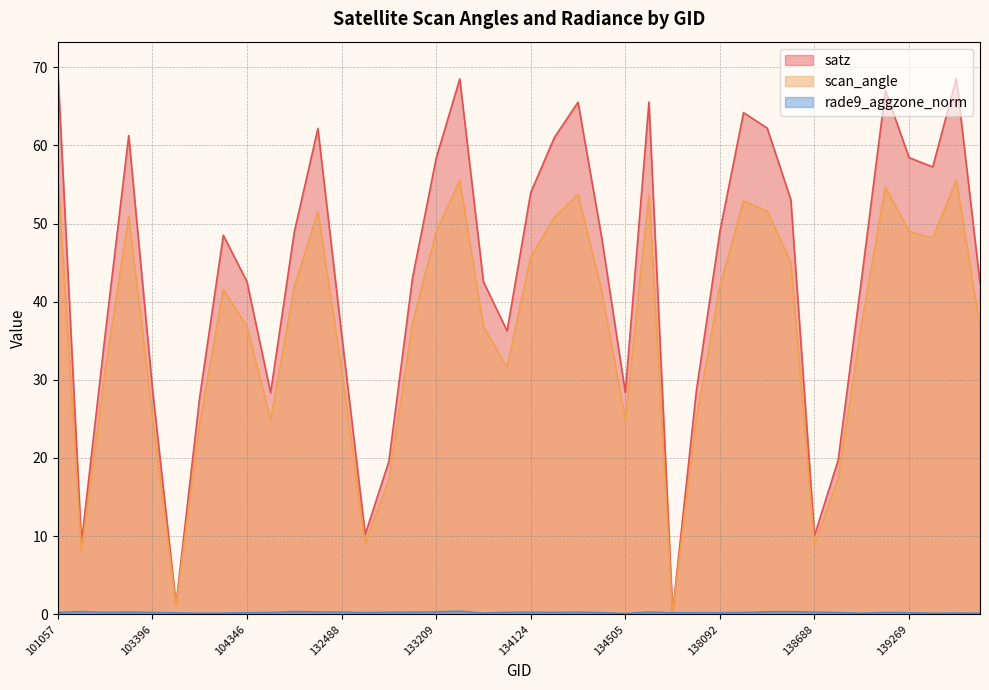

What is the difference between the second highest and second lowest values in the scan_angle series?

54.4